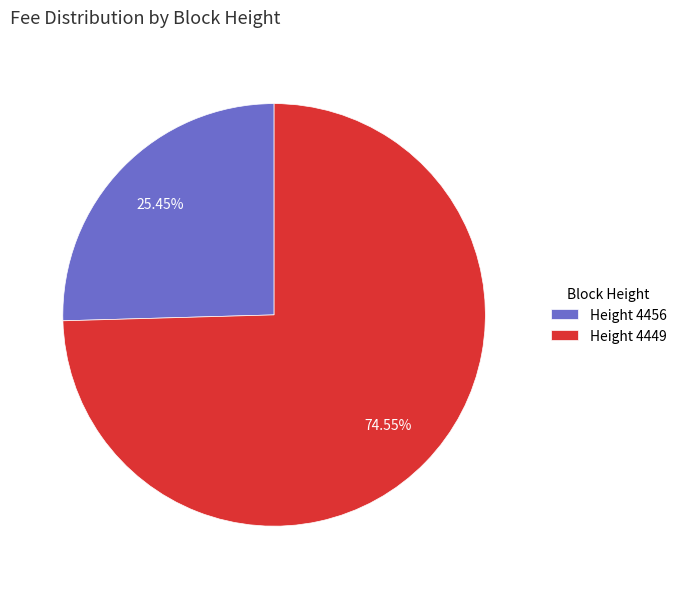

What is the ratio of the value at Height 4456 to the value at Height 4449?

0.3